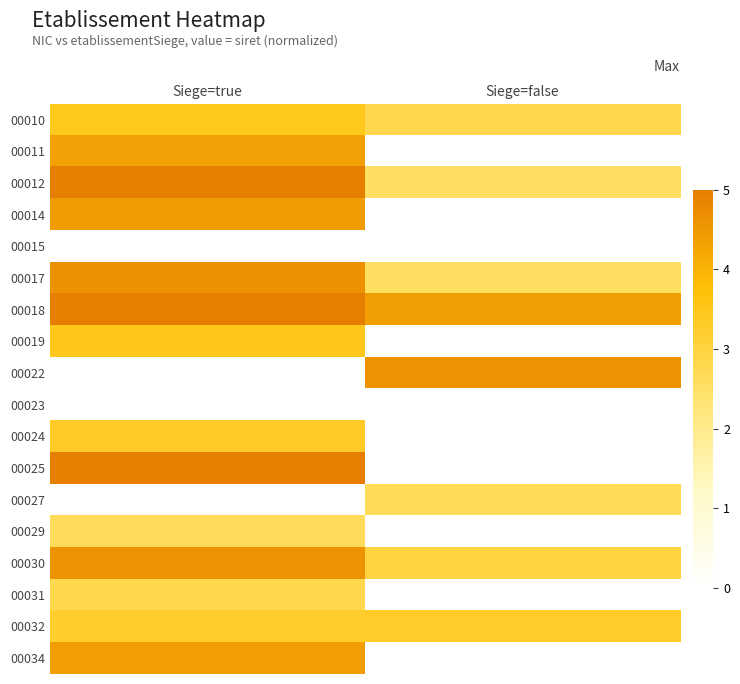

Is it true that 00011 equals 5.9 at Siege=true?

False